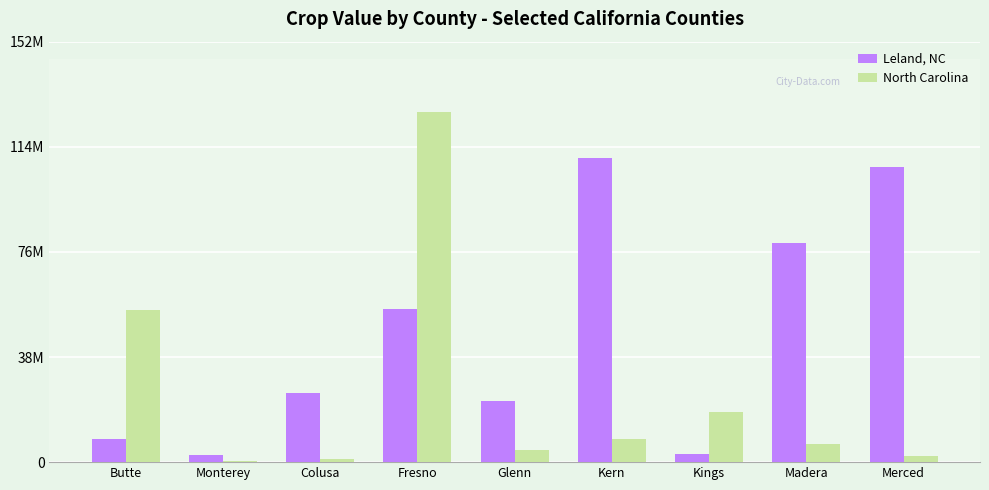

At which category is the sum across all series the highest?

Fresno